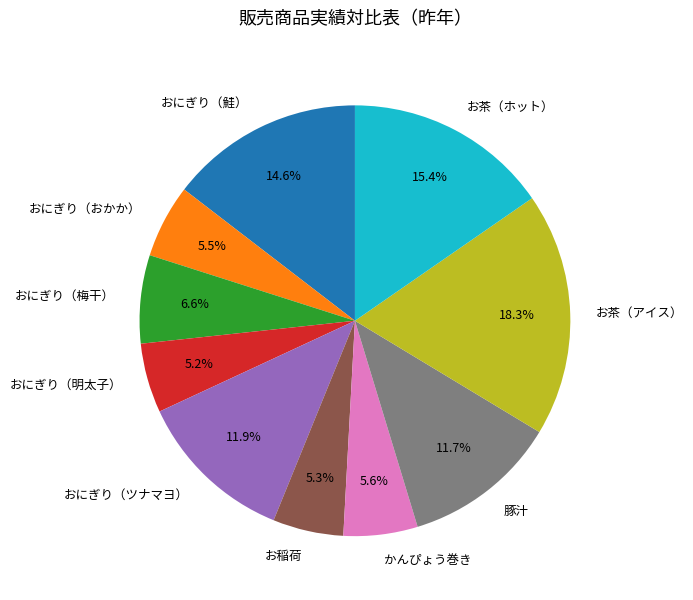

To the nearest percent, what percentage of the pie is おにぎり（梅干）?

7%